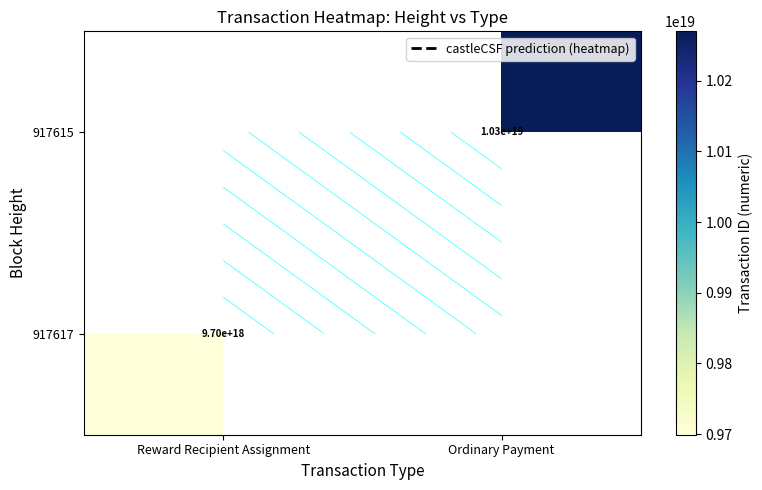

What is the maximum value shown in the chart?

10269904191383898112.0